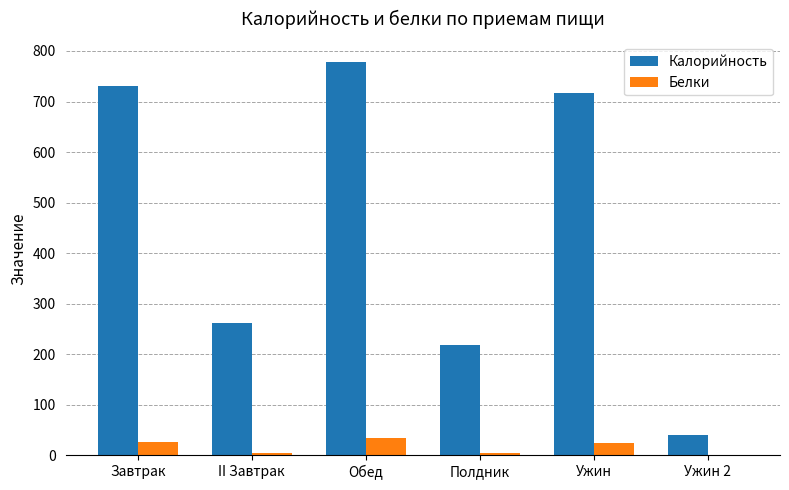

The value of Калорийность at Полдник is 59. True or false?

False